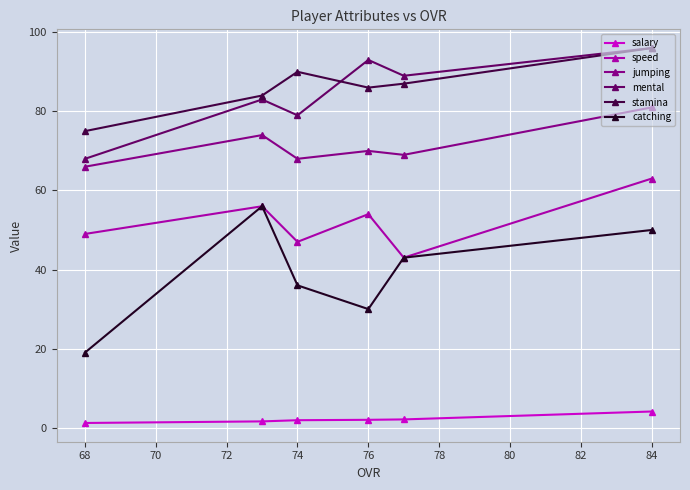

At which category is the sum across all series the highest?

84